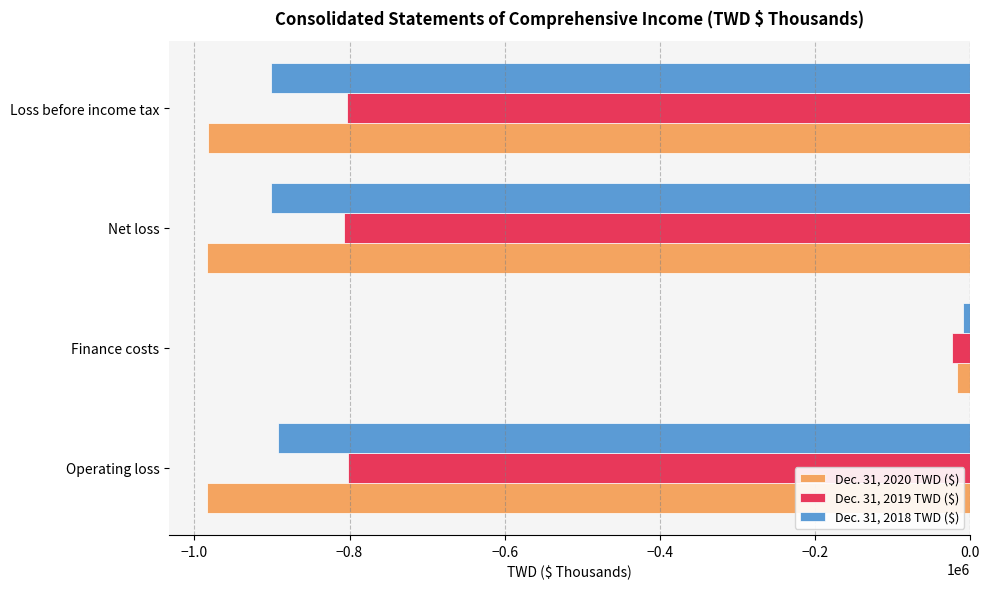

Rank the series by their maximum value, from lowest to highest.

Dec. 31, 2019 TWD ($), Dec. 31, 2020 TWD ($), Dec. 31, 2018 TWD ($)